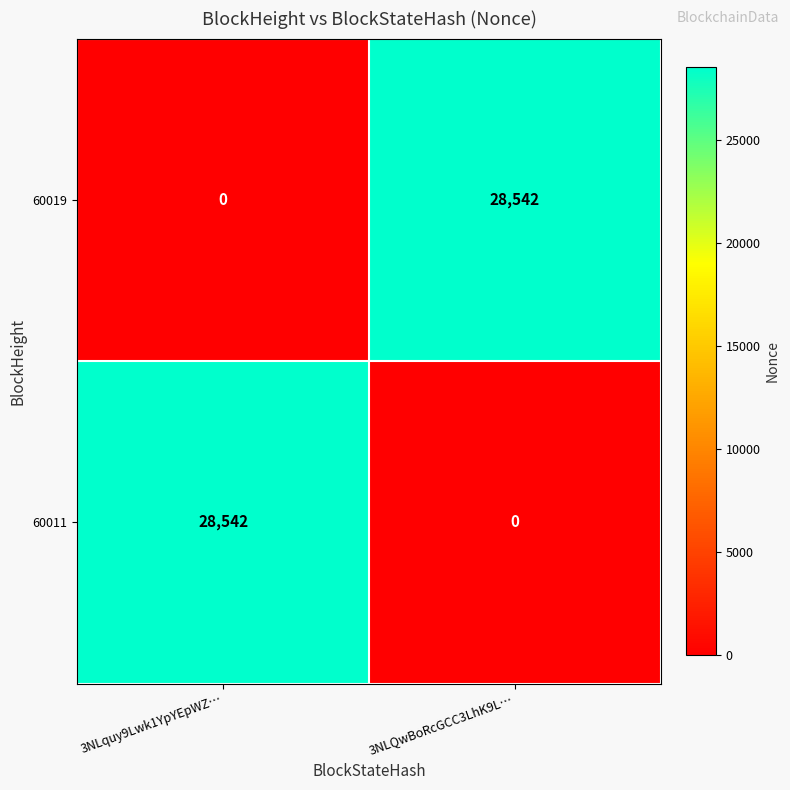

What is the spread (max minus min) of values at 3NLQwBoRcGCC3LhK9L…?

28542